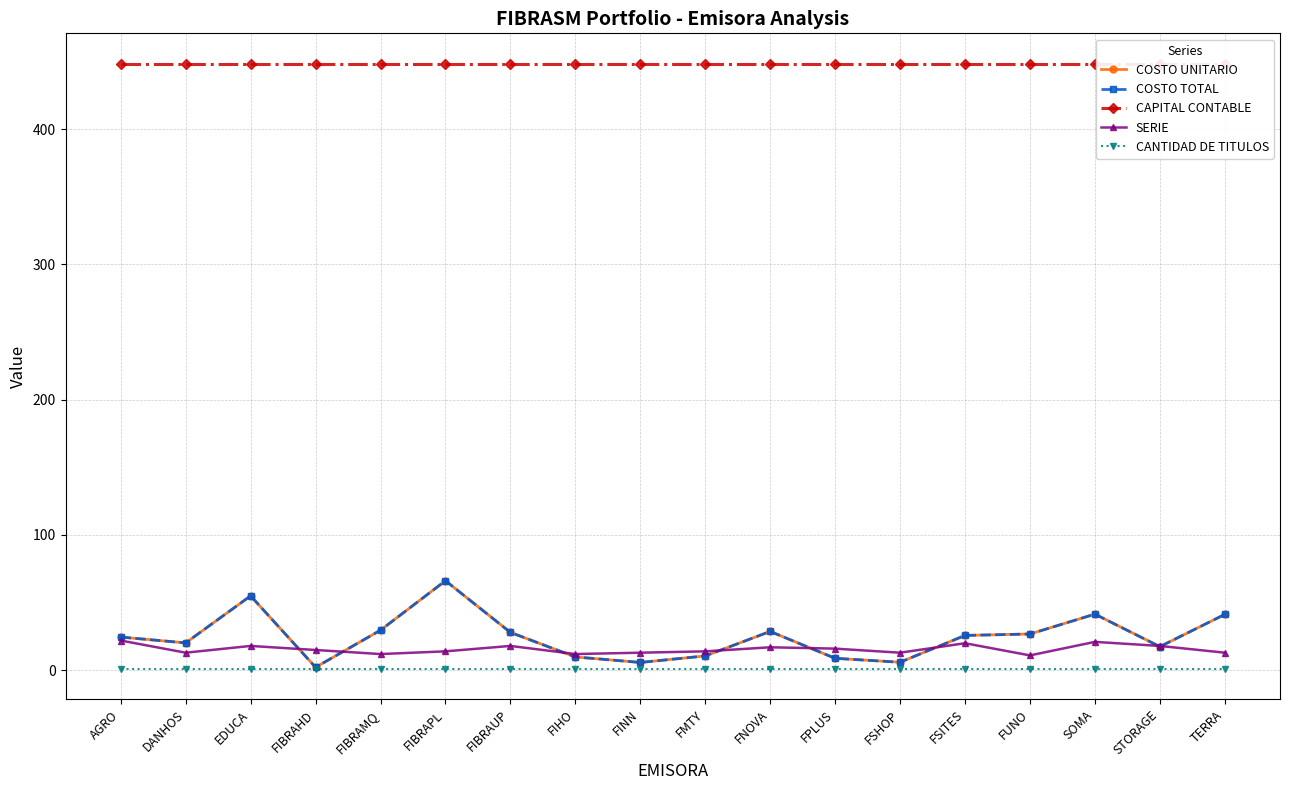

True or false: SERIE has a value of 7.4 at DANHOS.

False